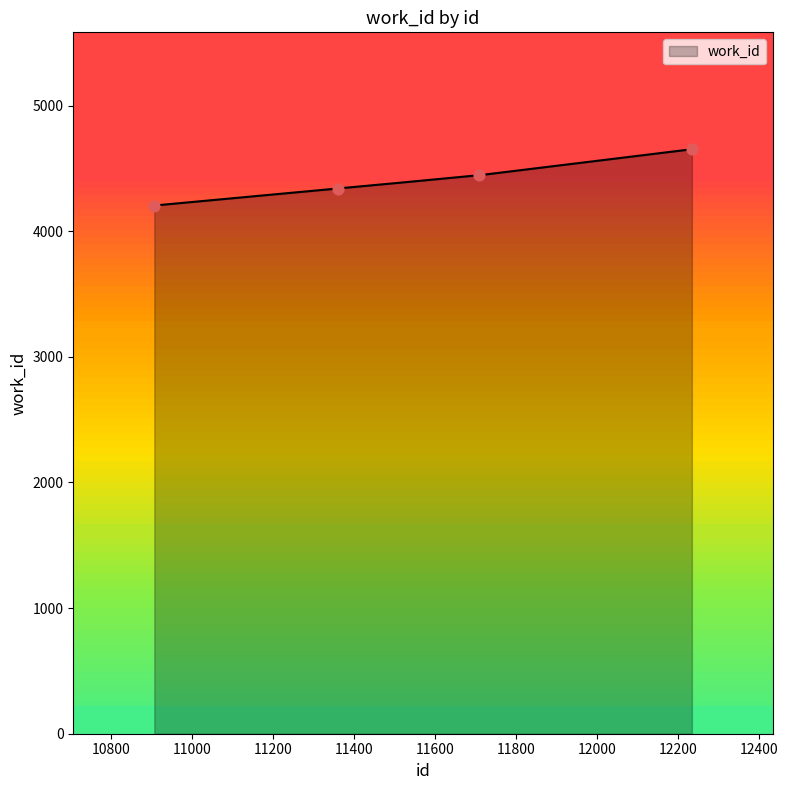

What is the ratio of the value at 12234 to the value at 11709?

1.0